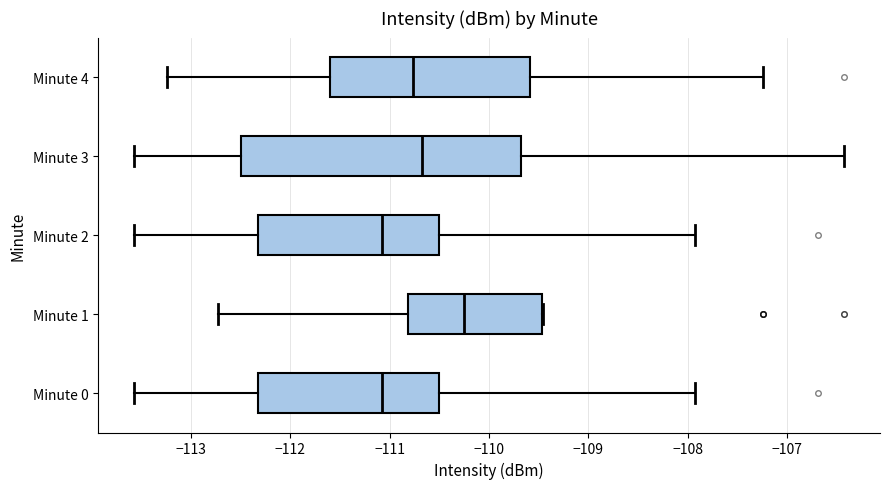

Comparing the boxes themselves (not the whiskers), which one is the widest?

Minute 3